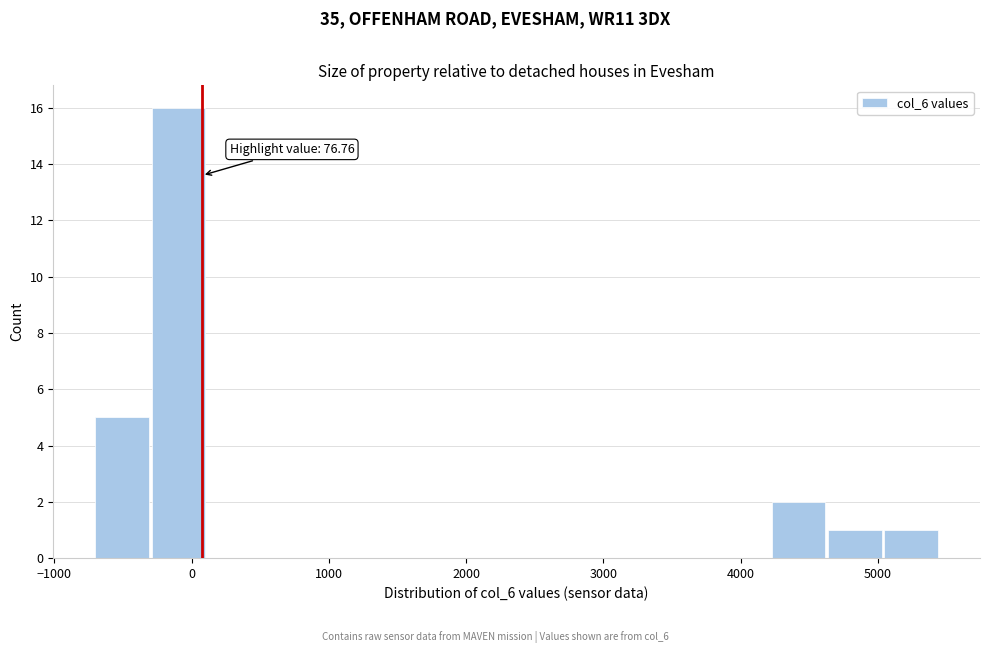

Which range on the x-axis has the tallest bar?

-300 to 100